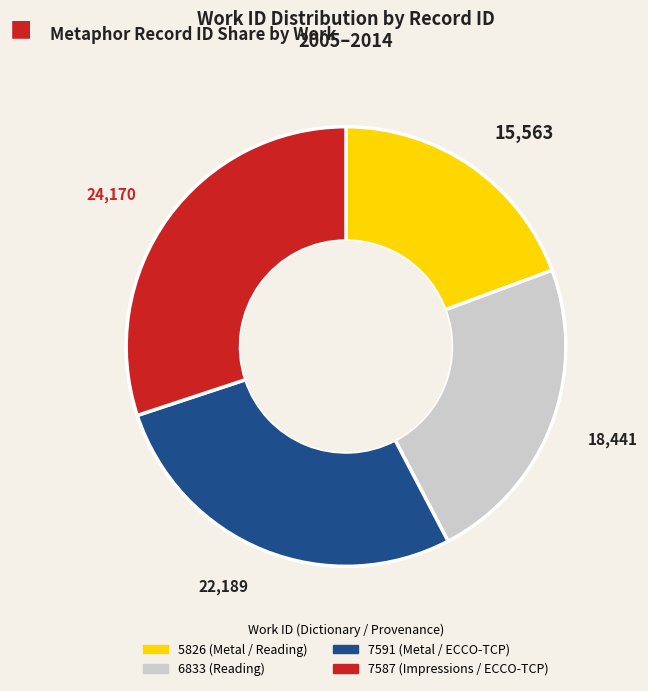

How many segments does this pie chart have?

4